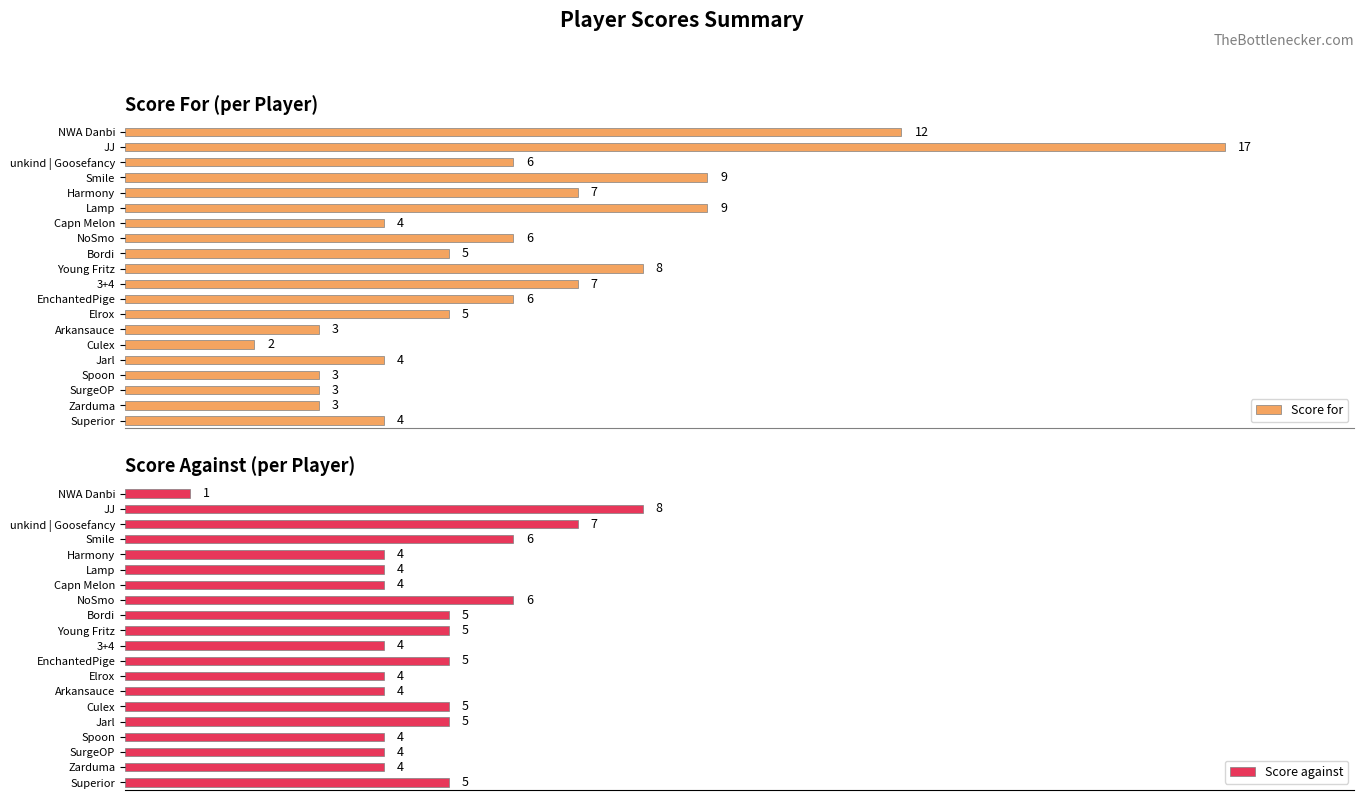

Read the Score for value at 12, to the nearest 5.

5